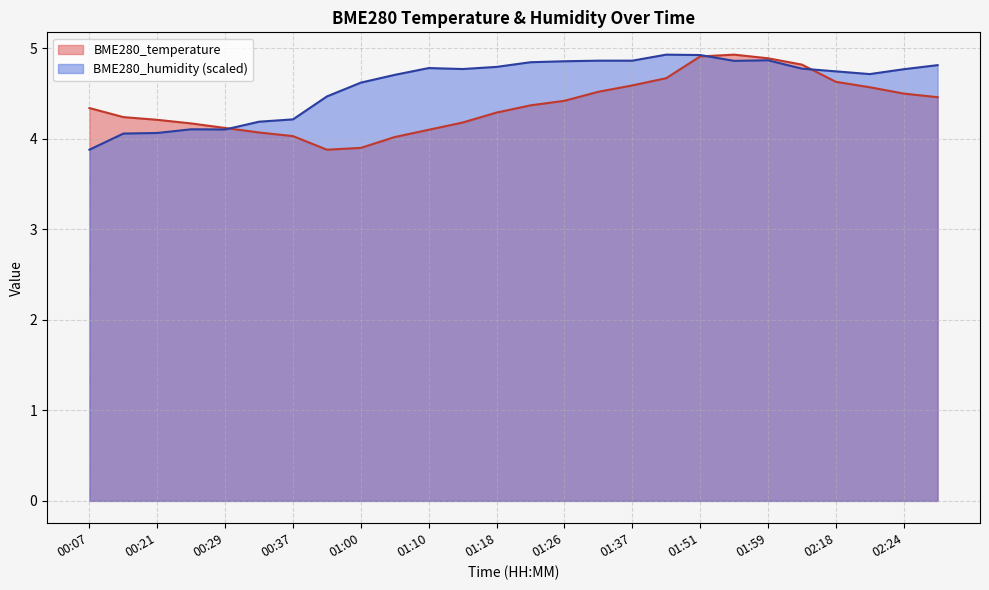

How many interior local peaks does the BME280_temperature series have?

1